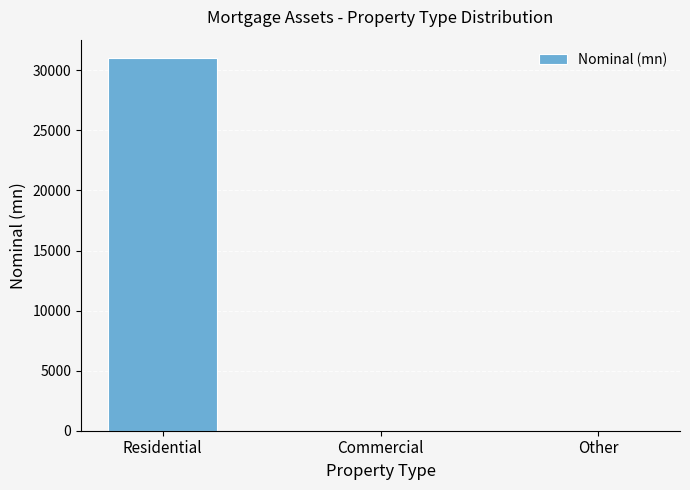

Which has a higher value, Other or Residential?

Residential